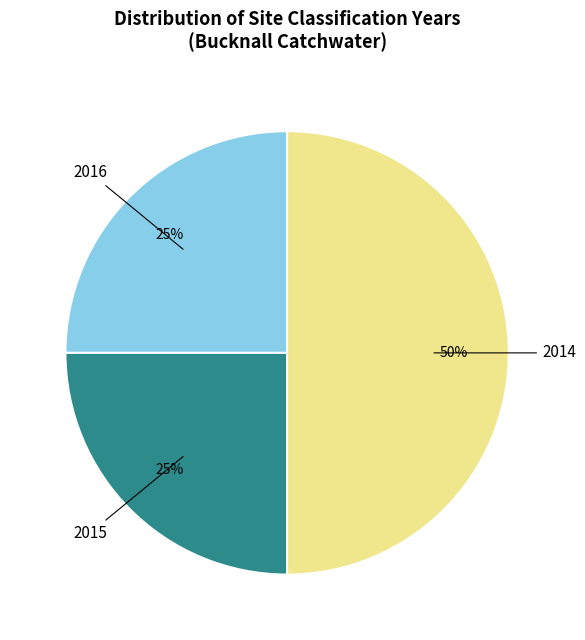

To the nearest percent, what is the average slice percentage?

33%